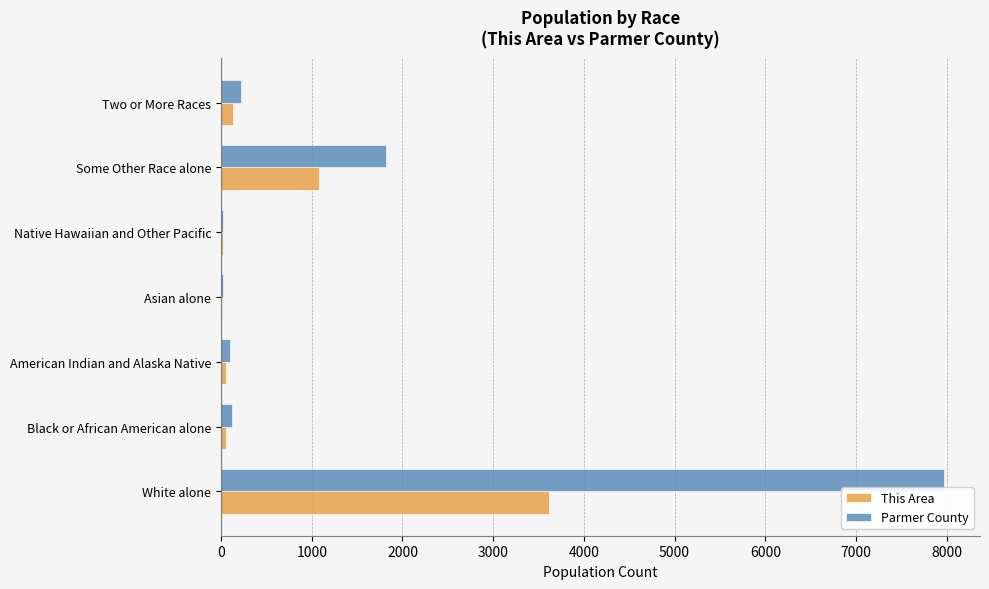

Which series changed the most between White alone and Some Other Race alone?

Parmer County